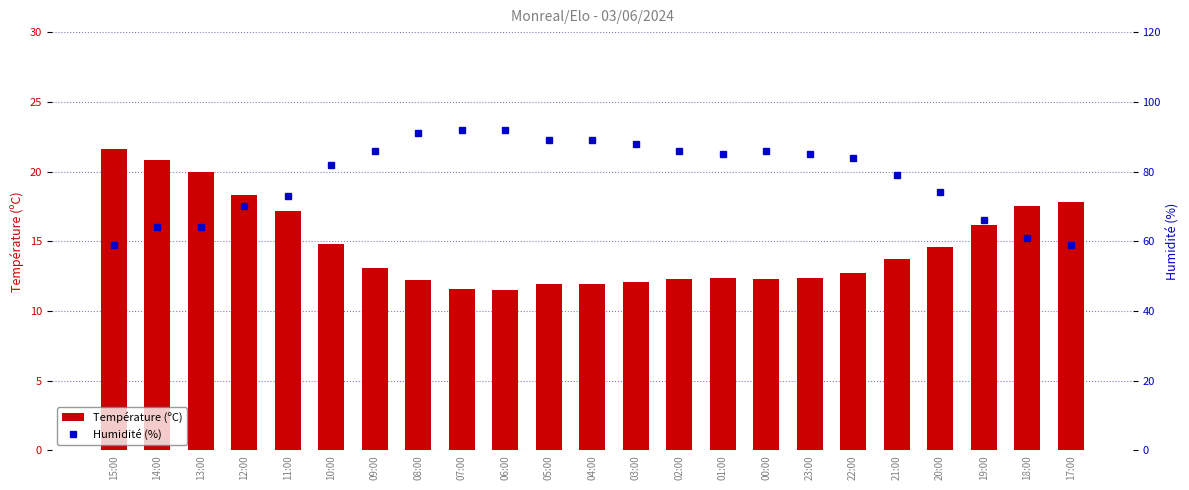

Reading right to left, transcribe all the data shown in this chart.

Température (ºC): 17:00=17.8	18:00=17.5	19:00=16.2	20:00=14.6	21:00=13.7	22:00=12.7	23:00=12.4	00:00=12.3	01:00=12.4	02:00=12.3	03:00=12.1	04:00=11.9	05:00=11.9	06:00=11.5	07:00=11.6	08:00=12.2	09:00=13.1	10:00=14.8	11:00=17.2	12:00=18.3	13:00=20.0	14:00=20.8	15:00=21.6
Humidité (%): 17:00=59.0	18:00=61.0	19:00=66.0	20:00=74.0	21:00=79.0	22:00=84.0	23:00=85.0	00:00=86.0	01:00=85.0	02:00=86.0	03:00=88.0	04:00=89.0	05:00=89.0	06:00=92.0	07:00=92.0	08:00=91.0	09:00=86.0	10:00=82.0	11:00=73.0	12:00=70.0	13:00=64.0	14:00=64.0	15:00=59.0